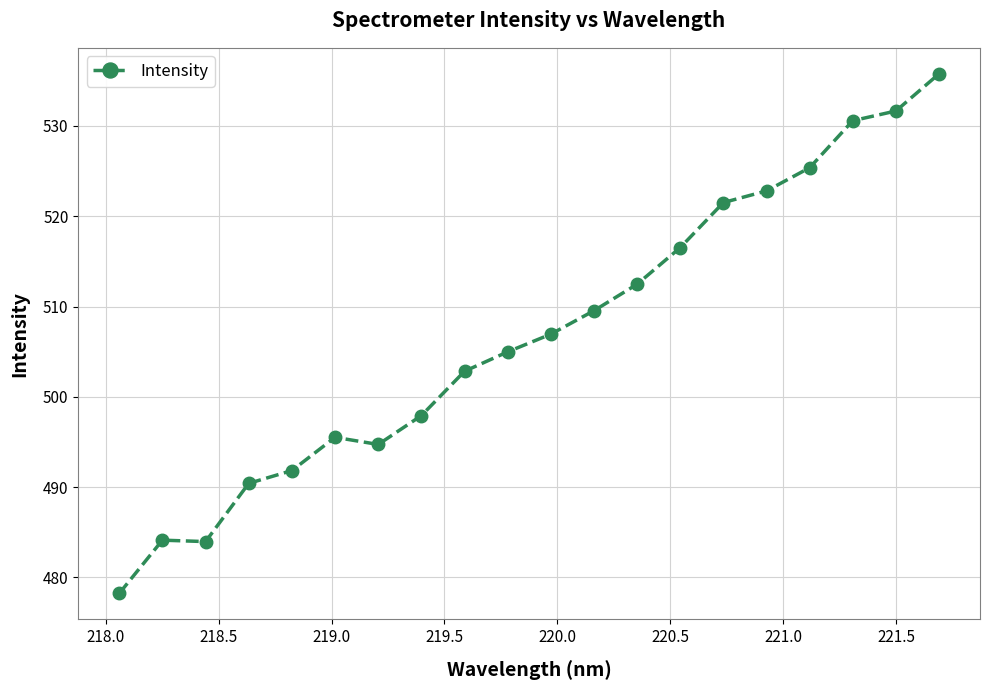

What is the value of the 10th point from the left?

505.0